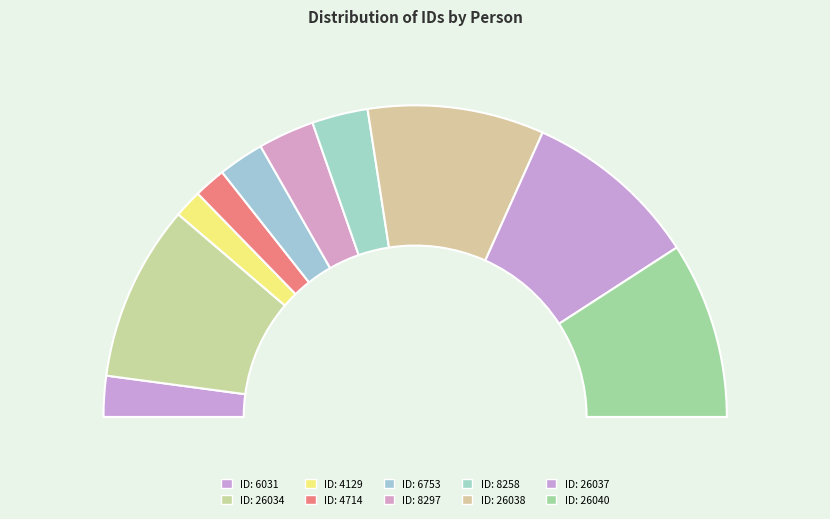

Is it true that გიორგი ქაიხოსროს ძე დავითაშვილი is 1% of the pie?

False